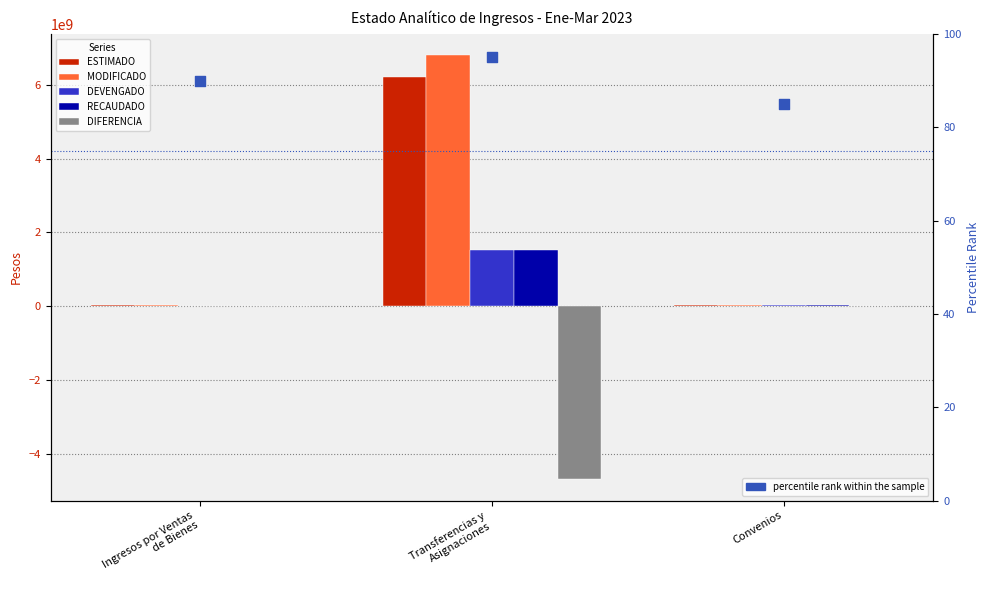

What are all the series names shown in the legend?

ESTIMADO, MODIFICADO, DEVENGADO, RECAUDADO, DIFERENCIA, percentile rank within the sample